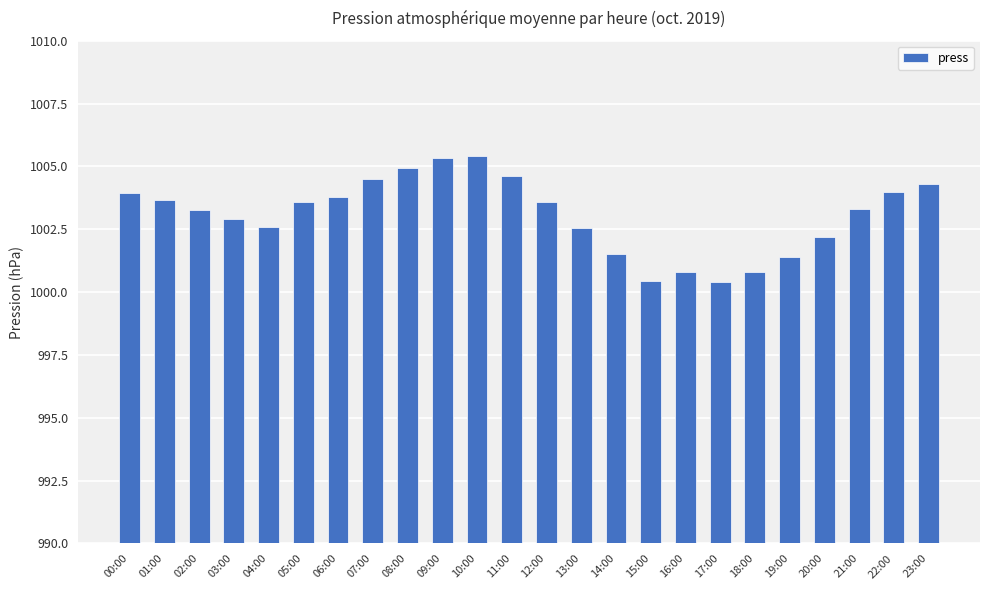

What is the sum of the values at 05:00 and 04:00?

2006.2